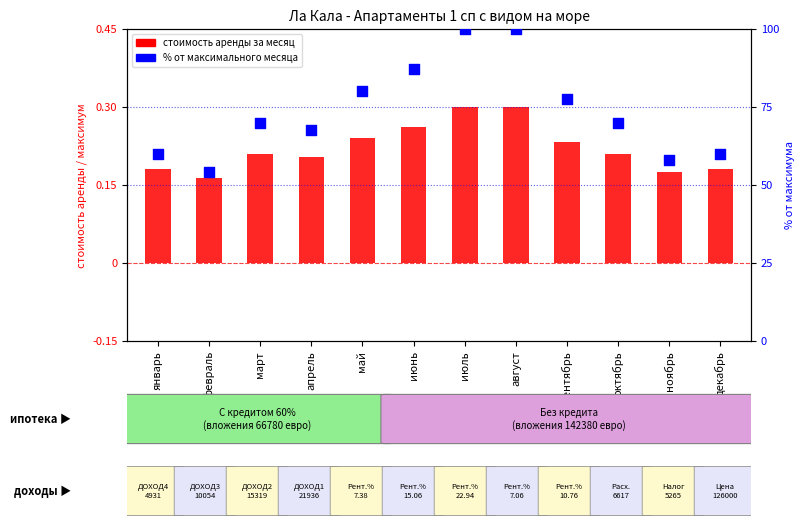

Which series contains the highest Y value?

стоимость аренды (без кредита)